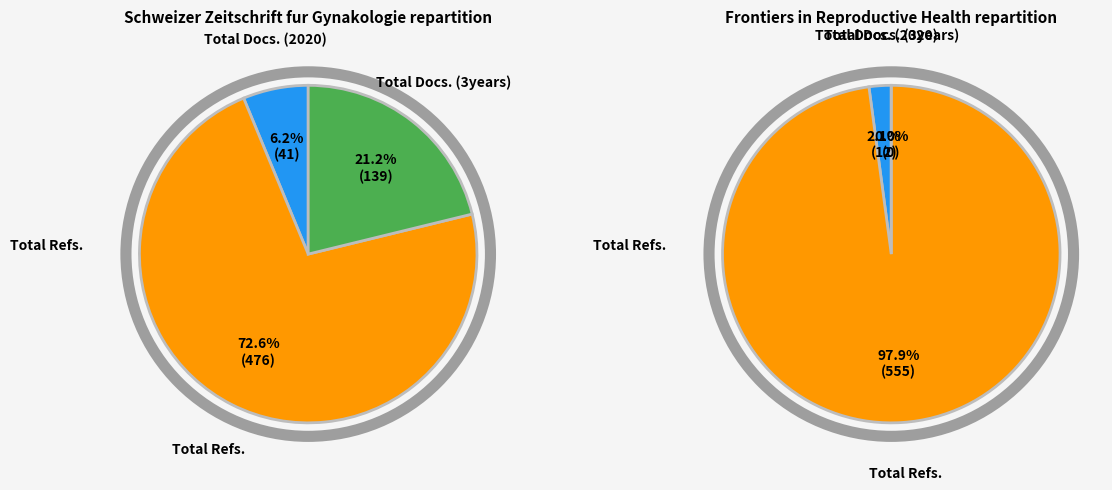

Is there a majority slice in this chart?

Yes